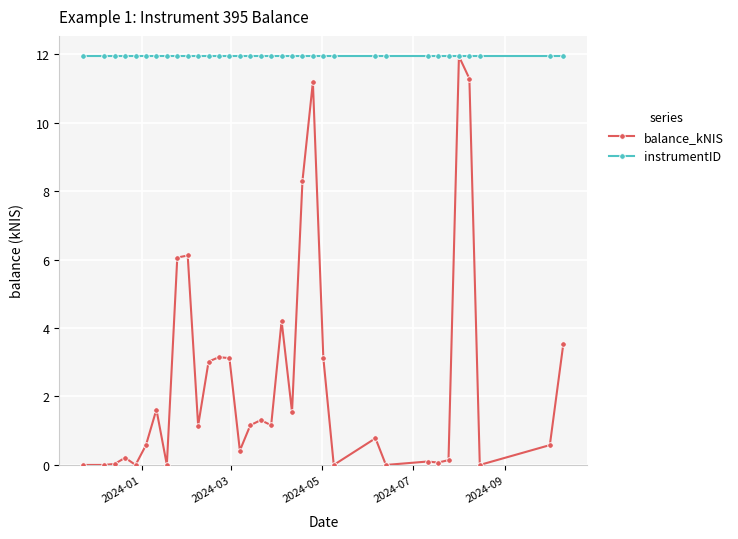

Which series has the largest total across all categories?

instrumentID